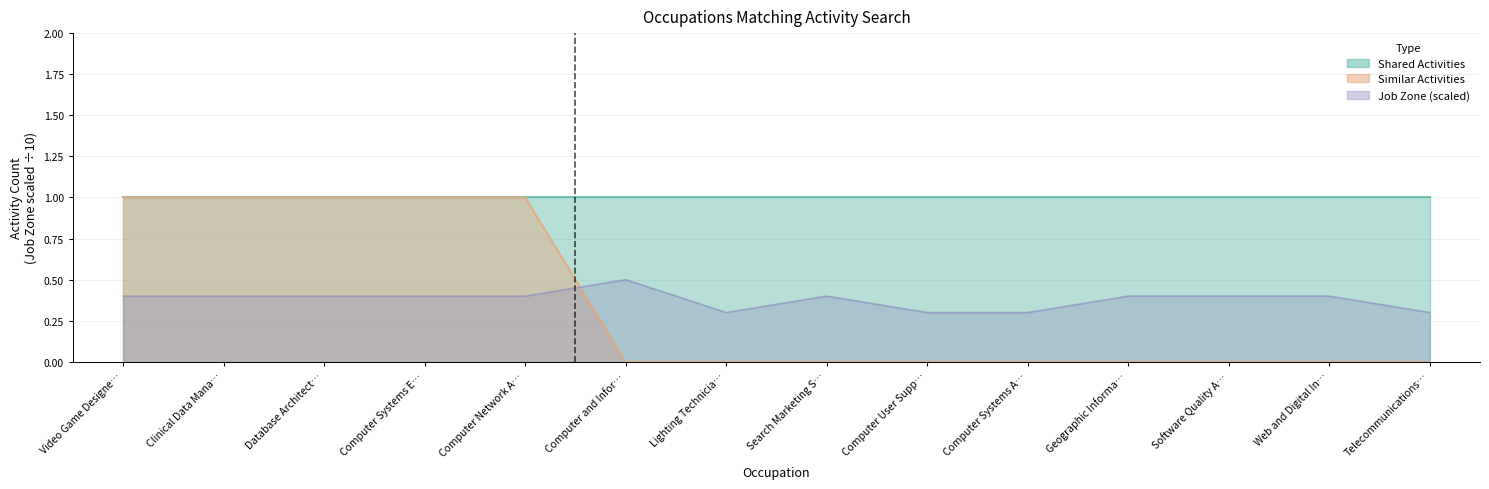

What is the difference between the maximum and second lowest values?

1